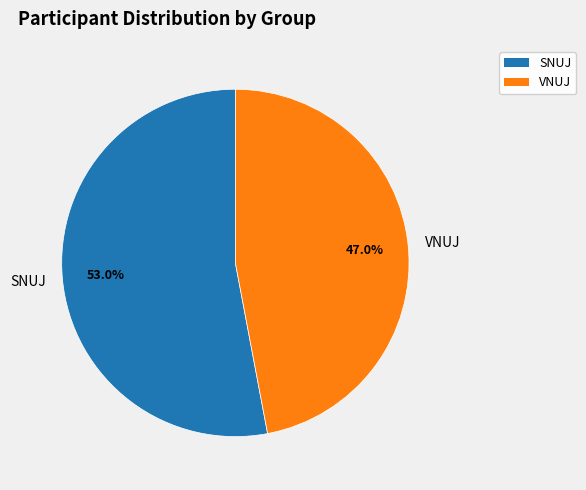

True or false: VNUJ accounts for 40% of the total.

False